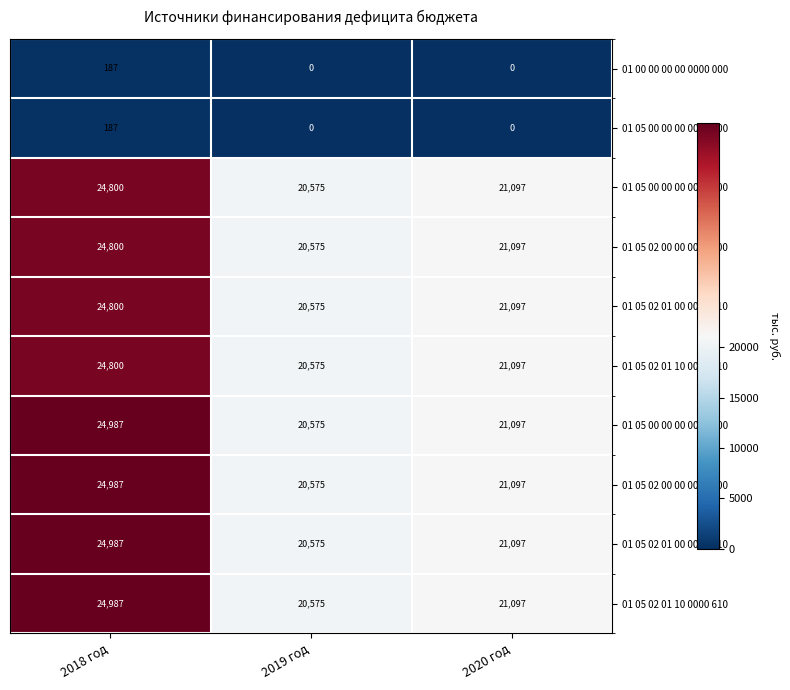

Reading left to right, transcribe all the data shown in this chart.

01 00 00 00 00 0000 000: 187	0	0
01 05 00 00 00 0000 000: 187	0	0
01 05 00 00 00 0000 500: 24800	20575	21097
01 05 02 00 00 0000 500: 24800	20575	21097
01 05 02 01 00 0000 510: 24800	20575	21097
01 05 02 01 10 0000 510: 24800	20575	21097
01 05 00 00 00 0000 600: 24987	20575	21097
01 05 02 00 00 0000 600: 24987	20575	21097
01 05 02 01 00 0000 610: 24987	20575	21097
01 05 02 01 10 0000 610: 24987	20575	21097